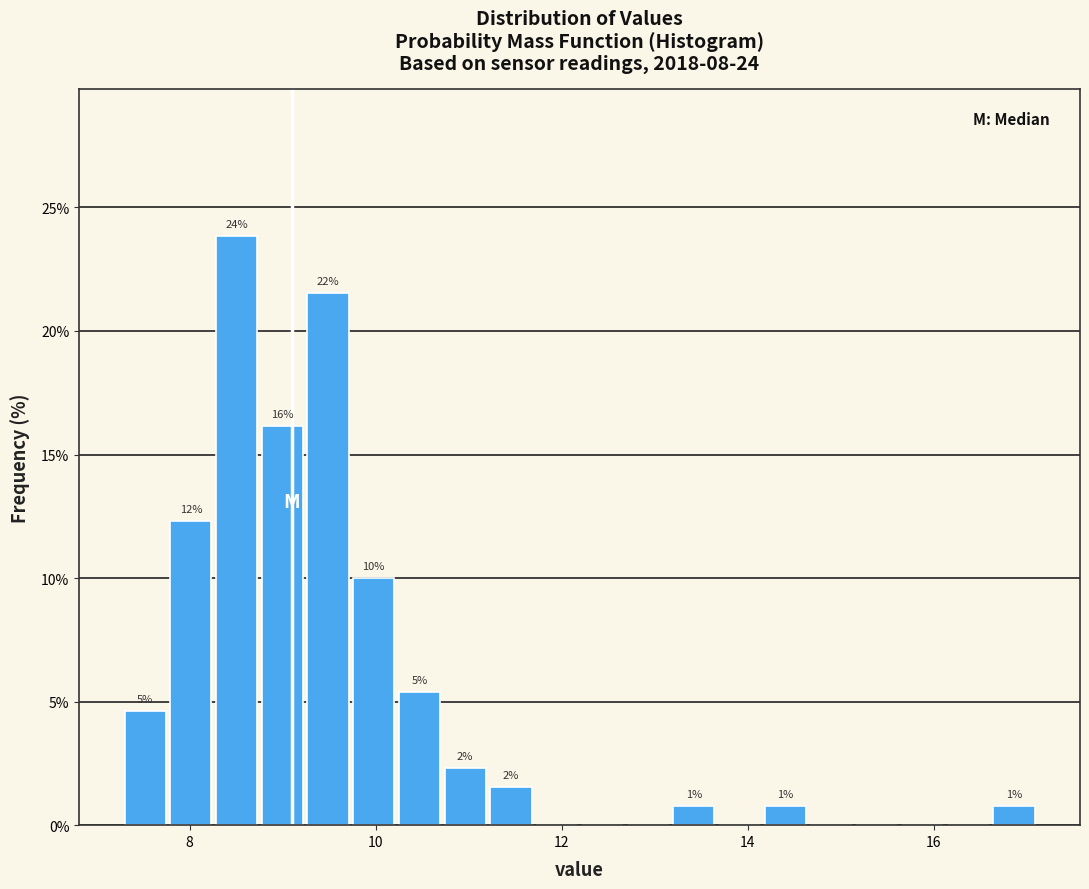

Around what value on the x-axis is the tallest bar? Give the approximate position of its centre, as read against the axis.

8.6